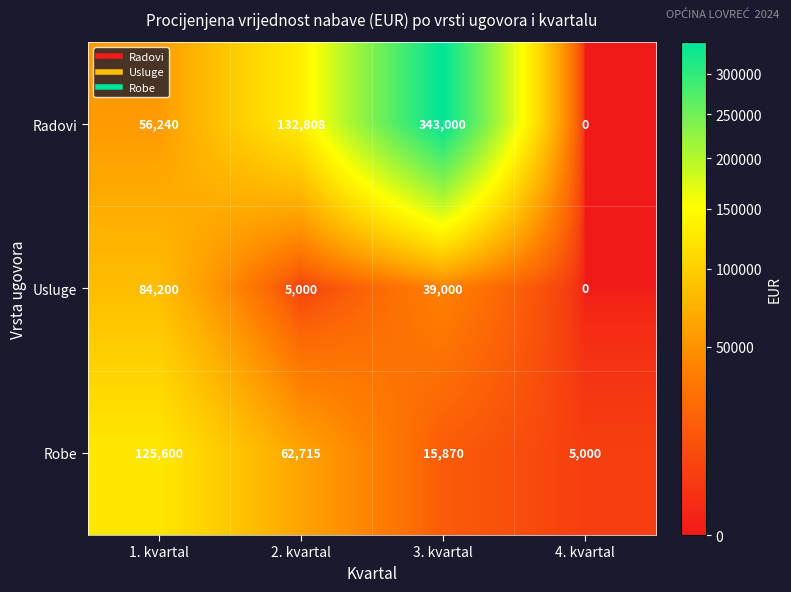

Rank the categories by Robe value from lowest to highest.

4. kvartal, 3. kvartal, 2. kvartal, 1. kvartal